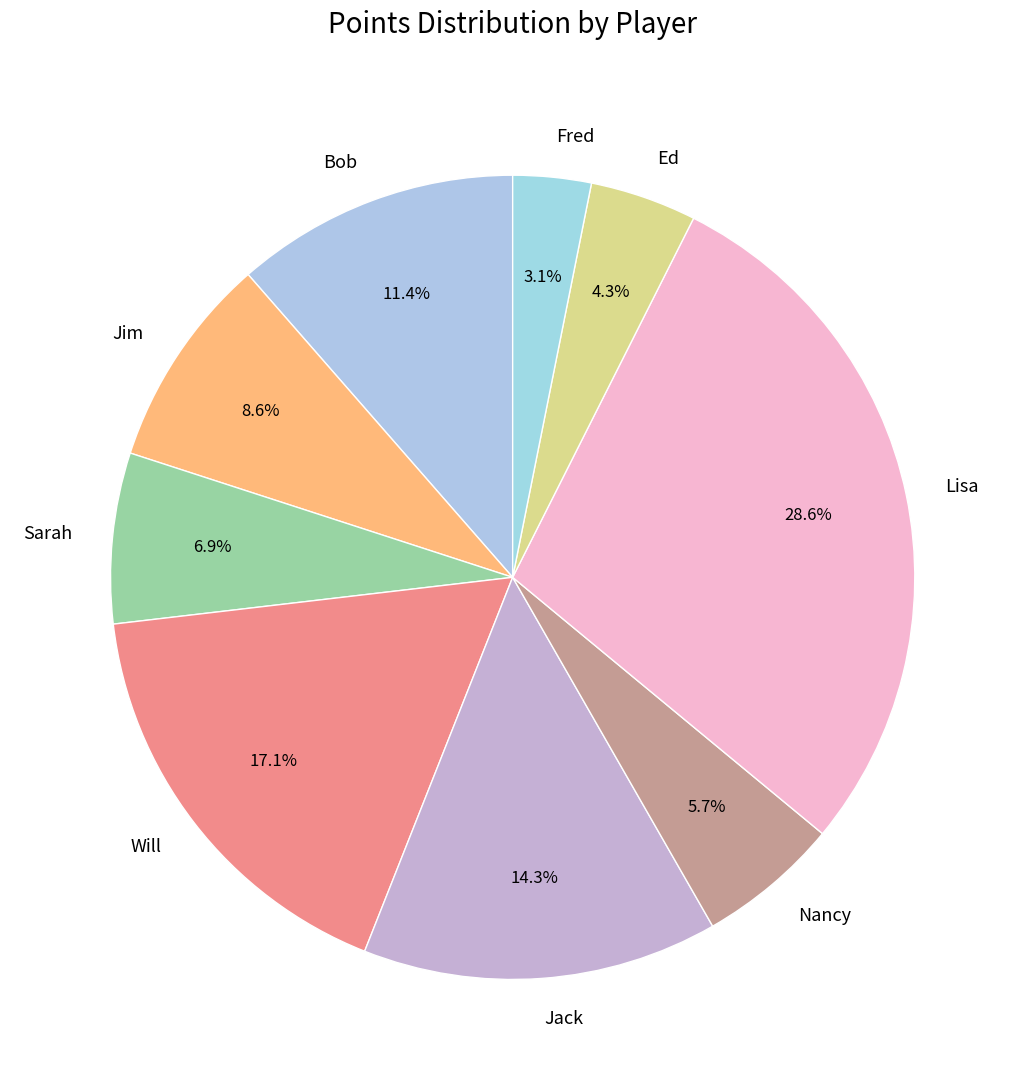

How many slices are in this pie chart?

9